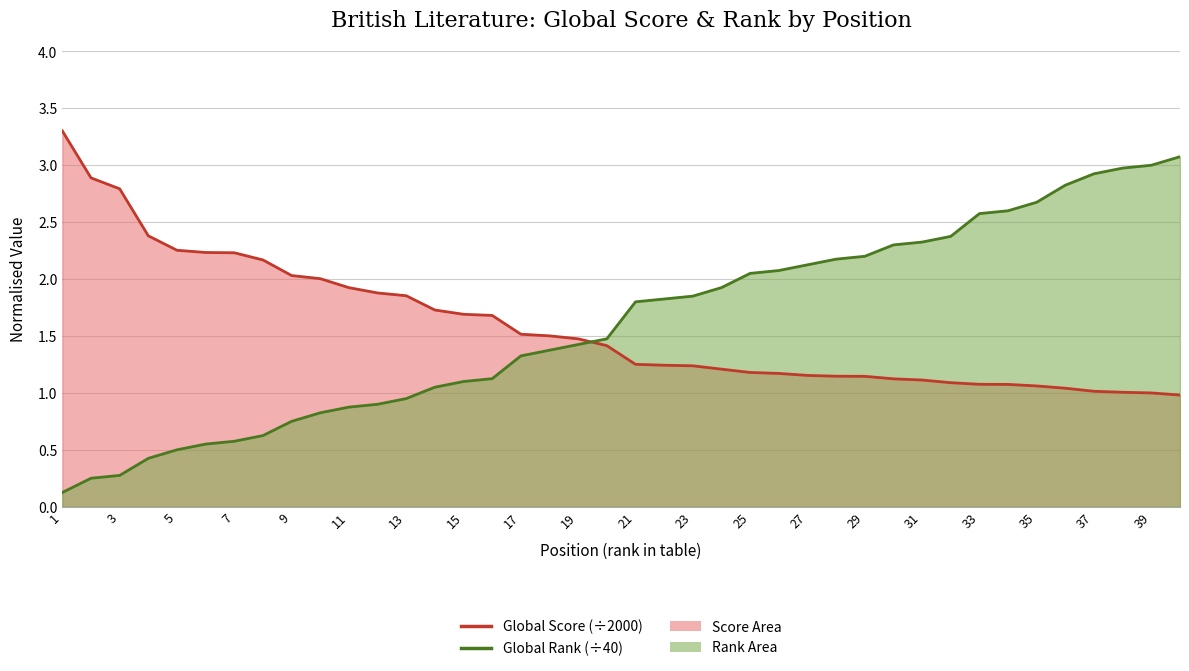

Rank the series by their maximum value, from highest to lowest.

Global Score, Global Rank